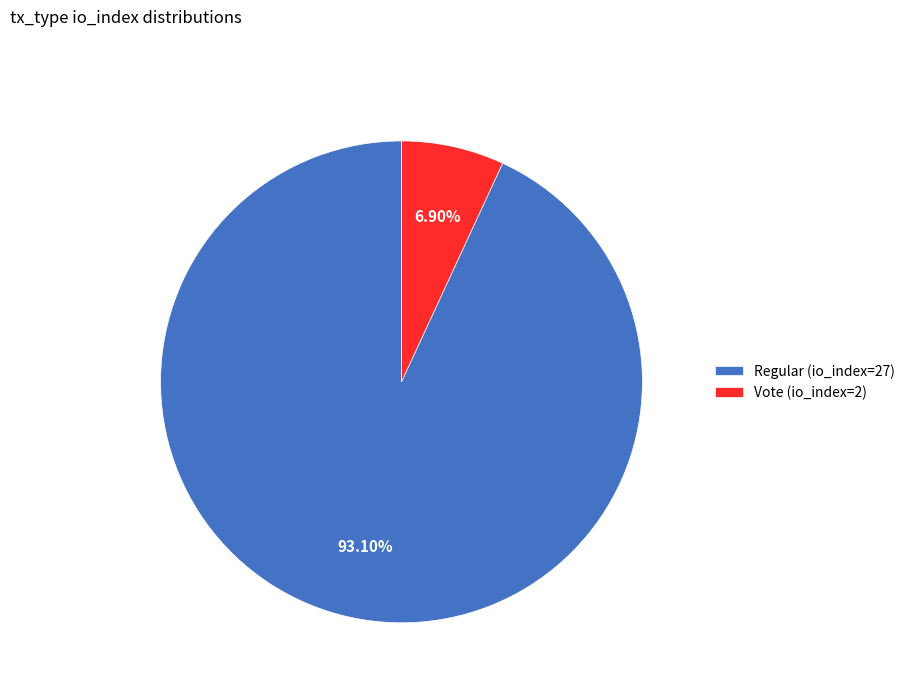

Does any single category account for the majority?

Yes